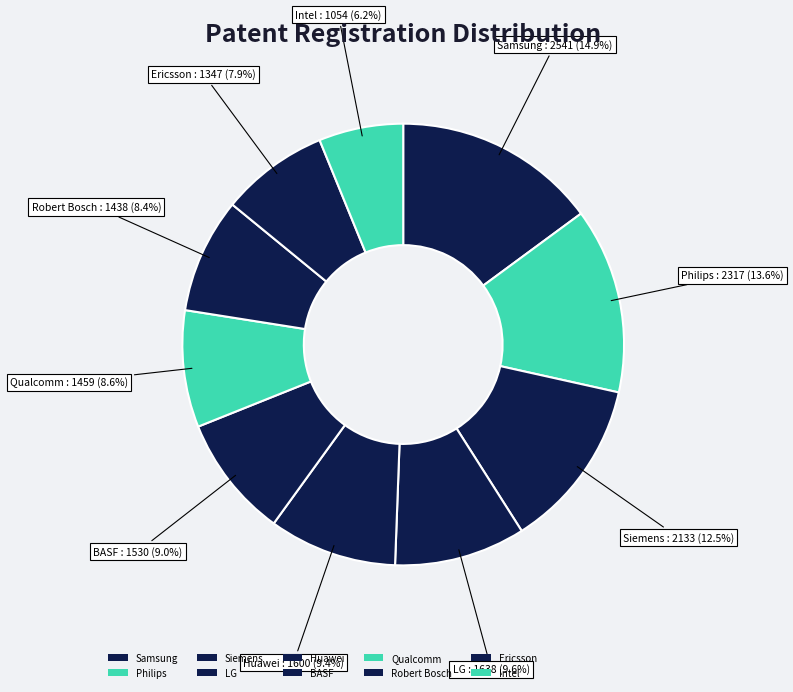

How many slices are in this pie chart?

10